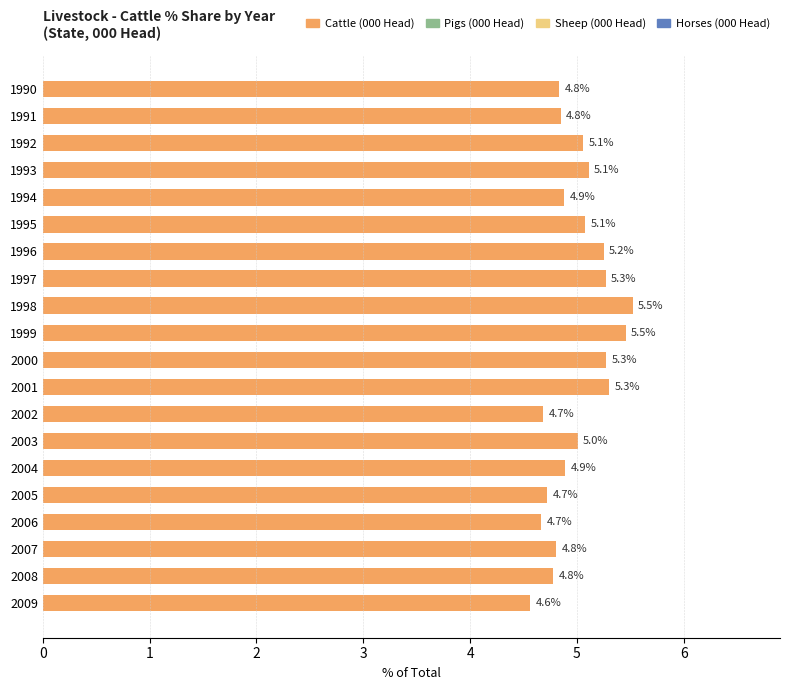

Between 1990 and 2007, which is larger?

1990